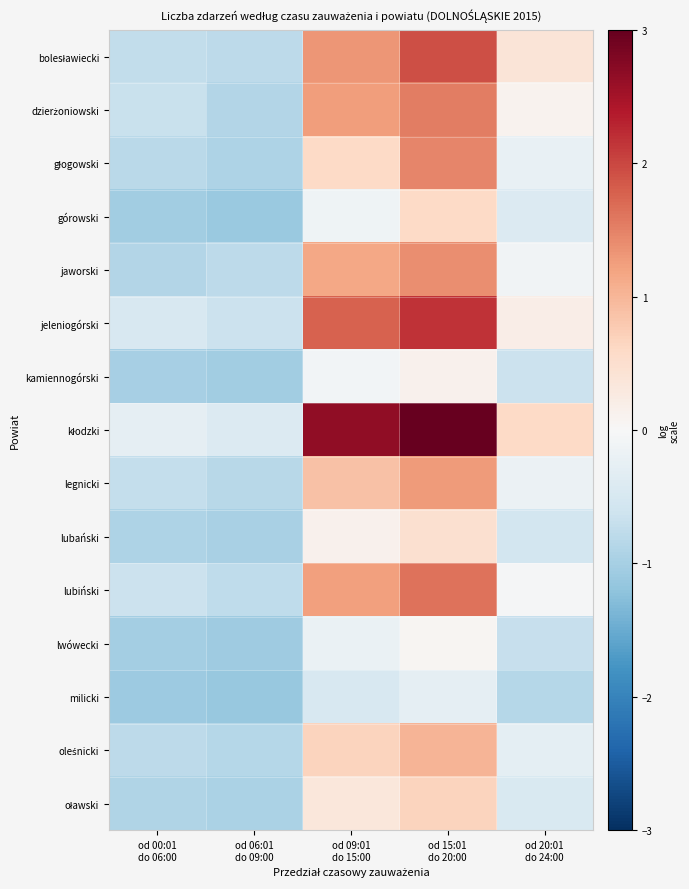

Which series has the widest spread of values?

kłodzki